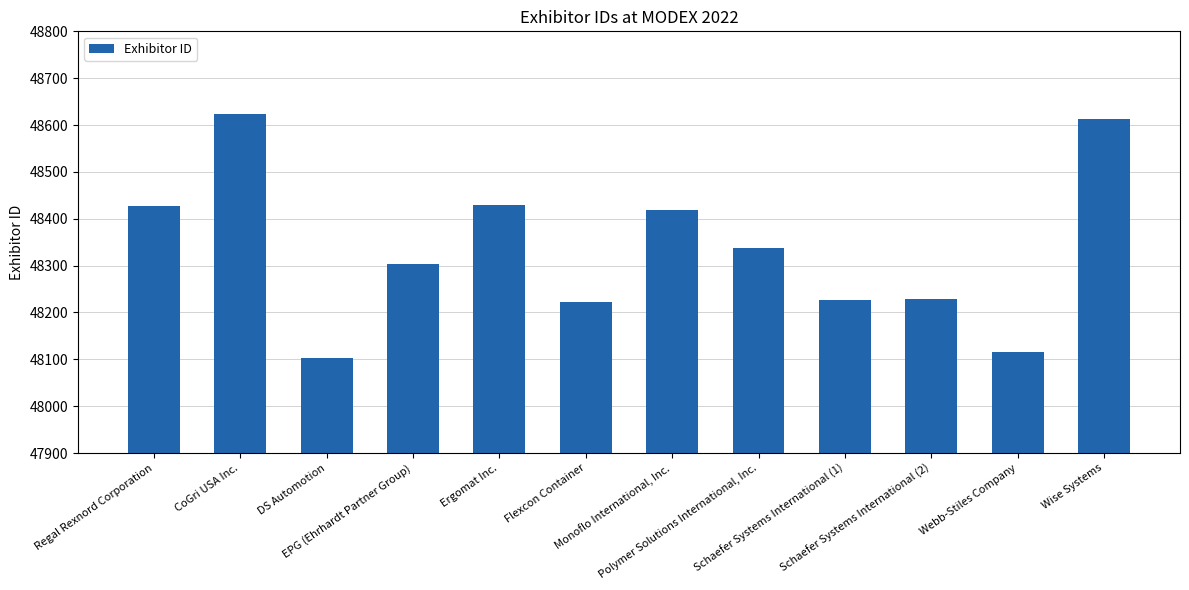

What is the ratio of the value at Polymer Solutions International, Inc. to the value at Schaefer Systems International (1)?

1.0